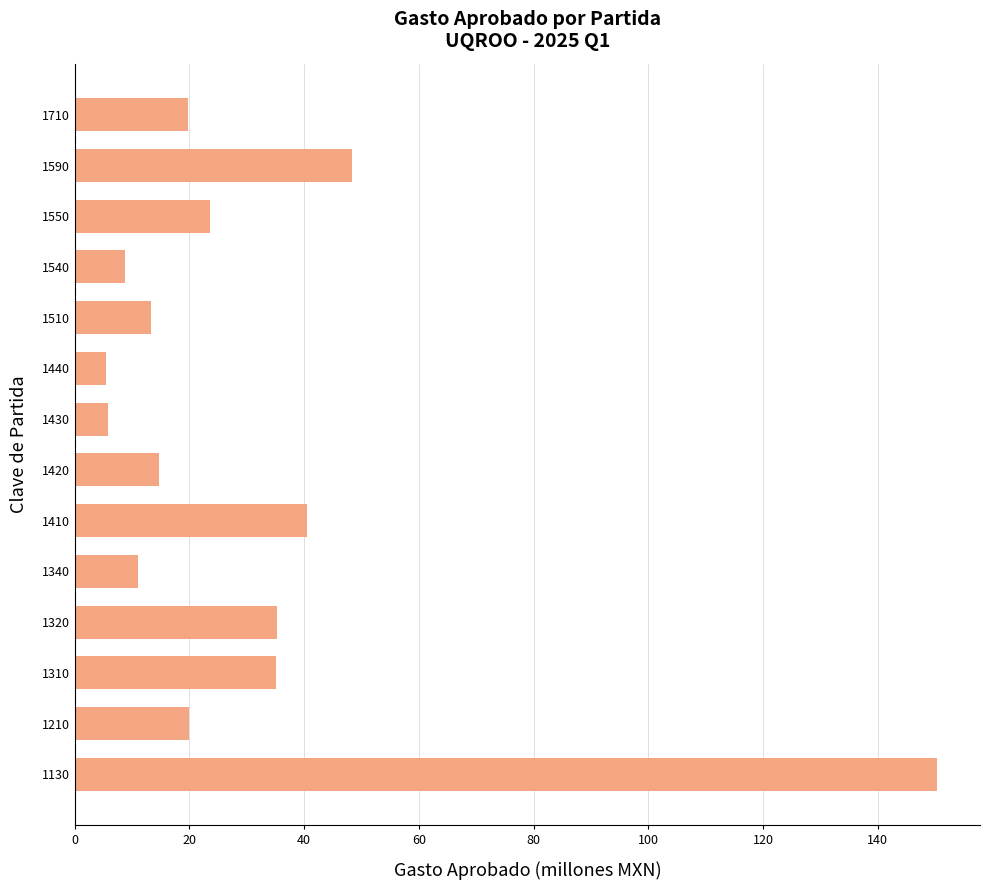

What value does the data have at 1310?

35.0